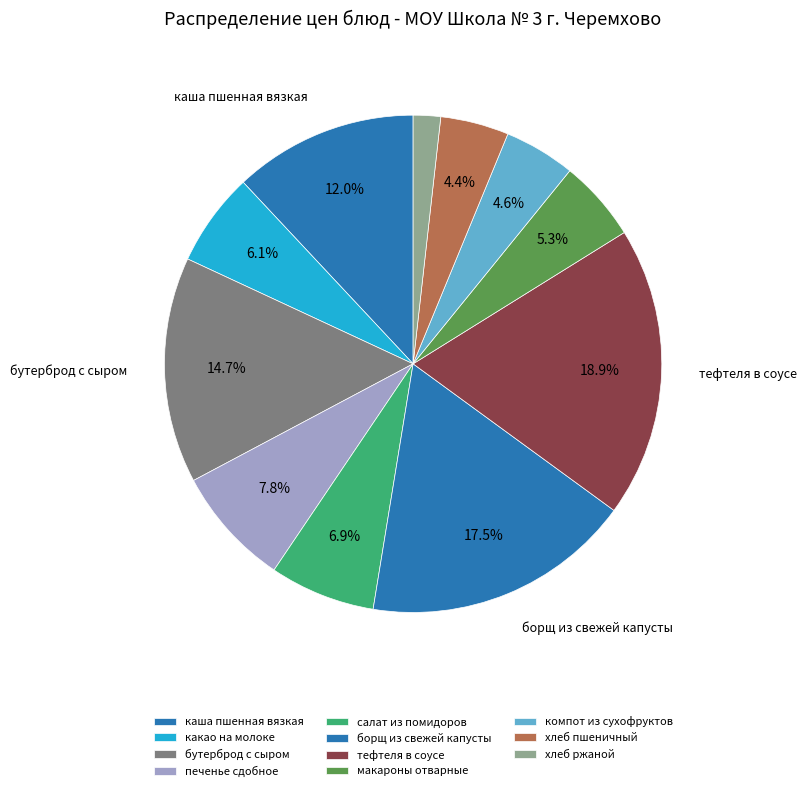

How many segments does this pie chart have?

11